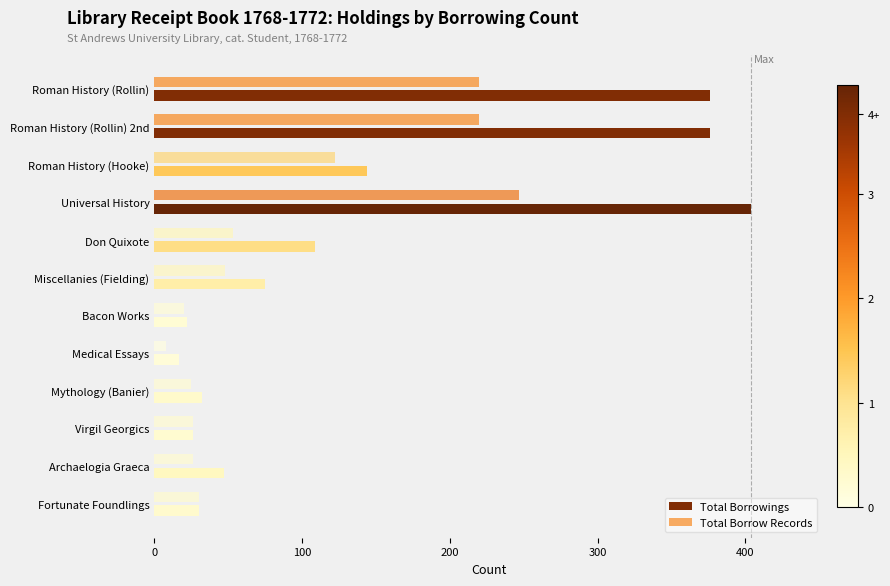

Rank the series by their maximum value, from highest to lowest.

Total Borrowings, Total Borrow Records